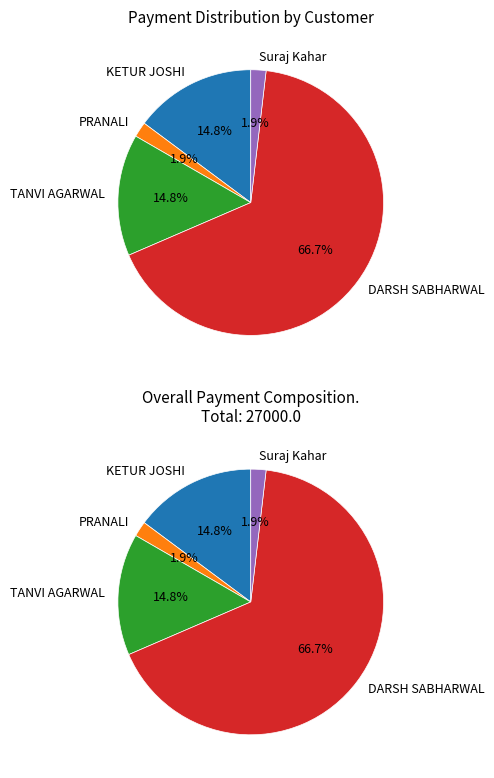

What is the change in value from TANVI AGARWAL to DARSH SABHARWAL?

+14000